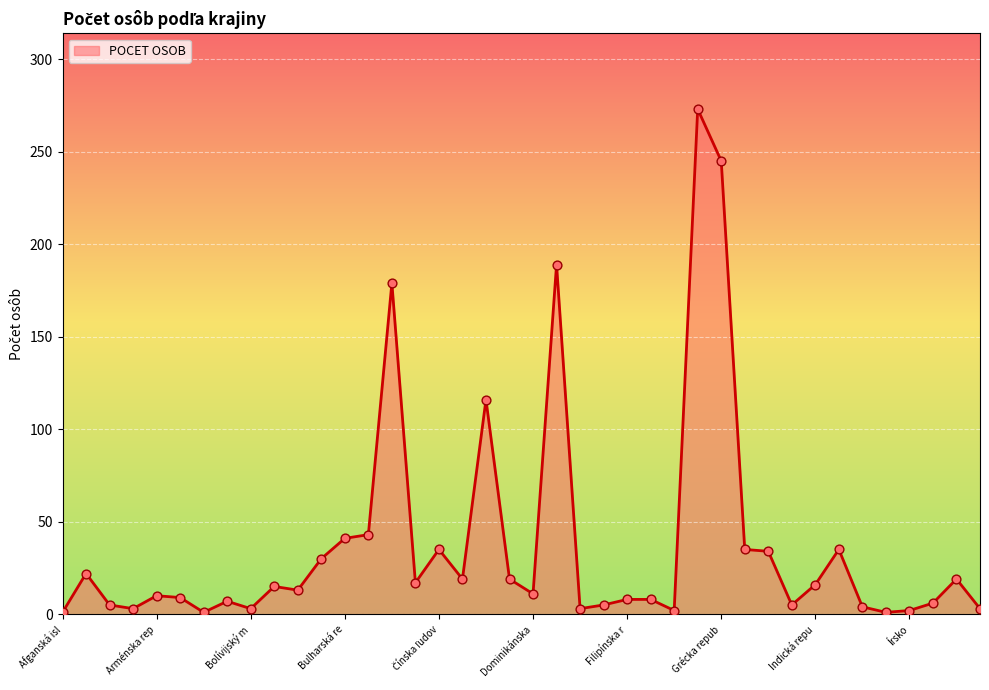

What is the maximum value shown in the chart?

273